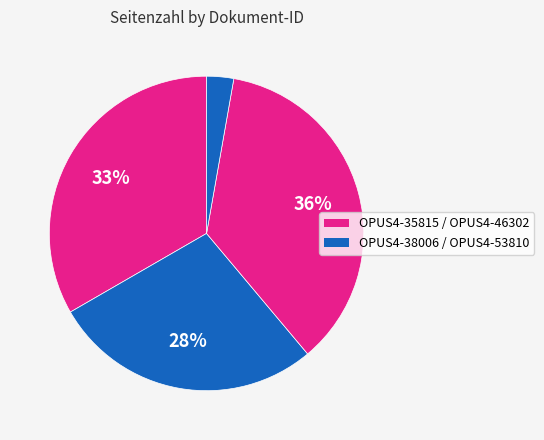

Is there a majority slice in this chart?

No